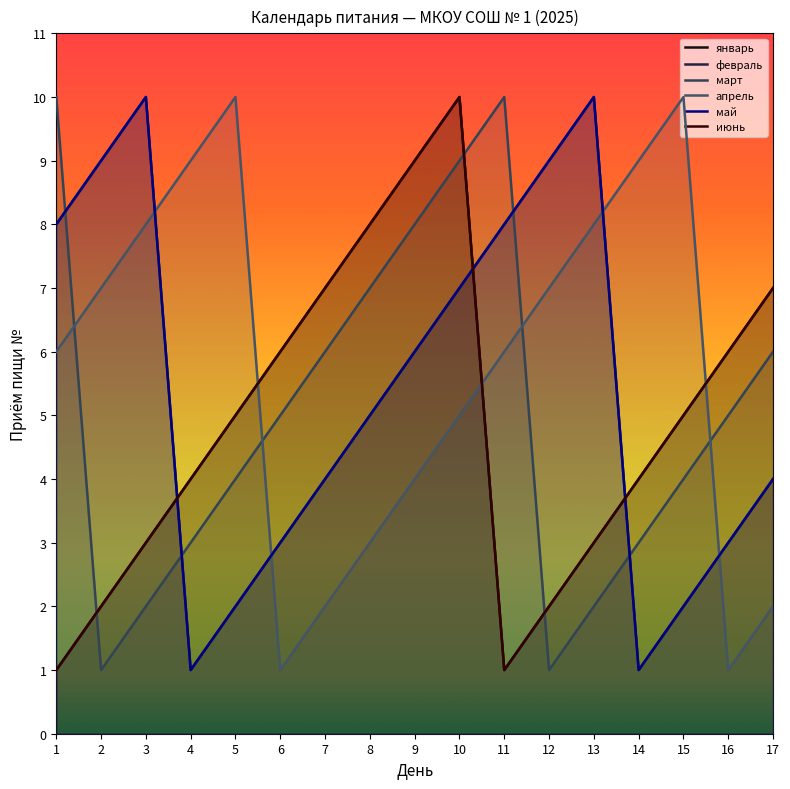

Rank the series by their maximum value, from highest to lowest.

январь, февраль, март, апрель, май, июнь